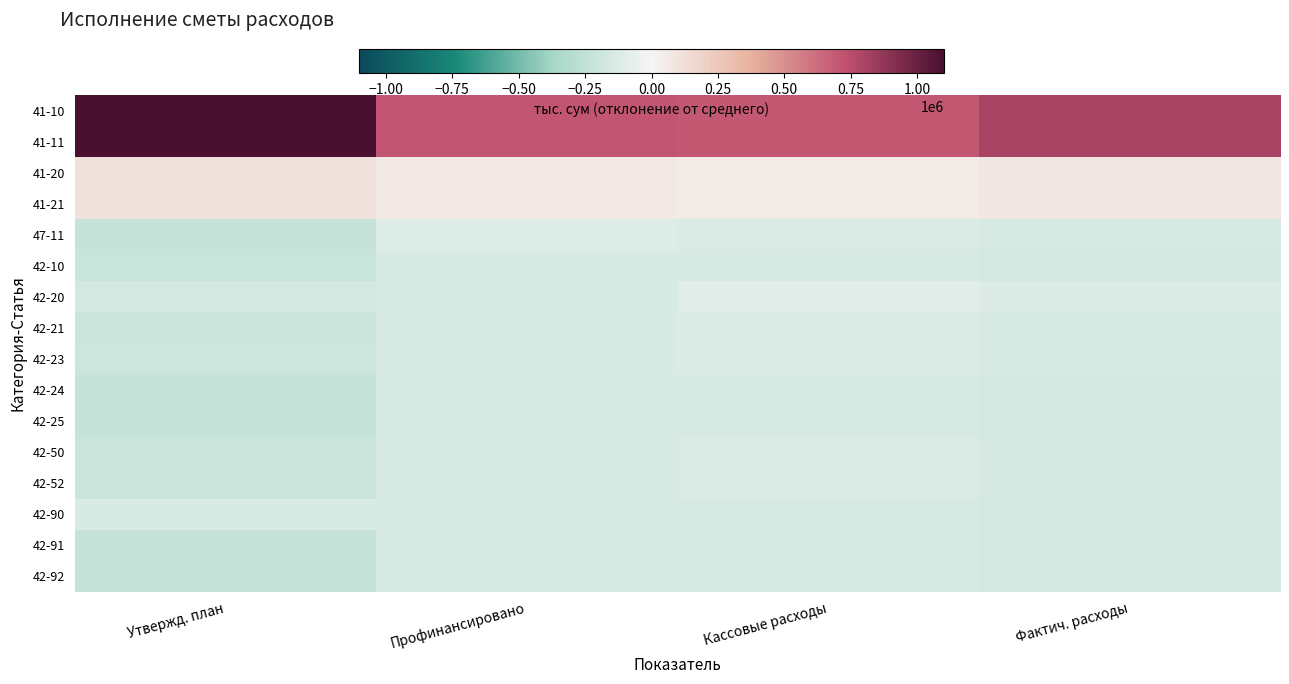

Reading left to right, list all the values displayed in this chart.

41-10: Утвержд. план=1101682.4	Профинансировано=710106.6	Кассовые расходы=701114.8	Фактич. расходы=808939.1
41-11: Утвержд. план=1101682.4	Профинансировано=710106.6	Кассовые расходы=701114.8	Фактич. расходы=808939.1
41-20: Утвержд. план=105055.4	Профинансировано=65306.4	Кассовые расходы=56314.6	Фактич. расходы=82026.5
41-21: Утвержд. план=105055.4	Профинансировано=65306.4	Кассовые расходы=56314.6	Фактич. расходы=82026.5
47-11: Утвержд. план=-220112.6	Профинансировано=-111603.0	Кассовые расходы=-120594.8	Фактич. расходы=-139415.1
42-10: Утвержд. план=-212287.6	Профинансировано=-130838.5	Кассовые расходы=-139830.3	Фактич. расходы=-160277.7
42-20: Утвержд. план=-162987.6	Профинансировано=-130838.5	Кассовые расходы=-87748.9	Фактич. расходы=-114318.7
42-21: Утвержд. план=-201187.6	Профинансировано=-130838.5	Кассовые расходы=-116730.4	Фактич. расходы=-138352.5
42-23: Утвержд. план=-191787.6	Профинансировано=-130838.5	Кассовые расходы=-115490.0	Фактич. расходы=-140885.1
42-24: Утвержд. план=-219787.6	Профинансировано=-130838.5	Кассовые расходы=-135934.1	Фактич. расходы=-156381.5
42-25: Утвержд. план=-223087.6	Профинансировано=-130838.5	Кассовые расходы=-139085.3	Фактич. расходы=-159532.7
42-50: Утвержд. план=-206287.6	Профинансировано=-130838.5	Кассовые расходы=-121838.3	Фактич. расходы=-147730.3
42-52: Утвержд. план=-206287.6	Профинансировано=-130838.5	Кассовые расходы=-121838.3	Фактич. расходы=-147730.3
42-90: Утвержд. план=-132187.6	Профинансировано=-130838.5	Кассовые расходы=-137969.4	Фактич. расходы=-158163.0
42-91: Утвержд. план=-215287.6	Профинансировано=-130838.5	Кассовые расходы=-139830.3	Фактич. расходы=-160277.7
42-92: Утвержд. план=-222187.6	Профинансировано=-130838.5	Кассовые расходы=-137969.4	Фактич. расходы=-158867.1